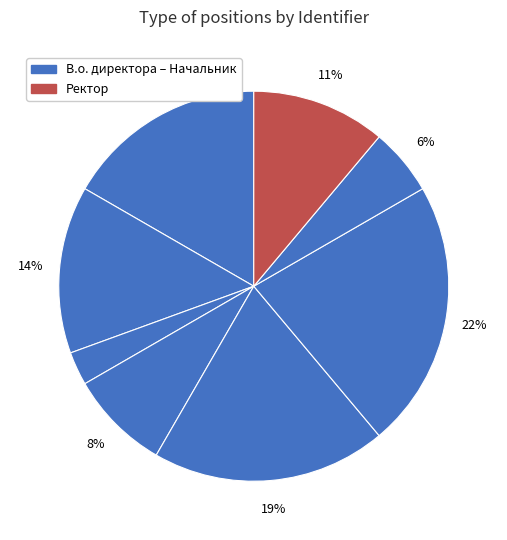

How many slices are in this pie chart?

8